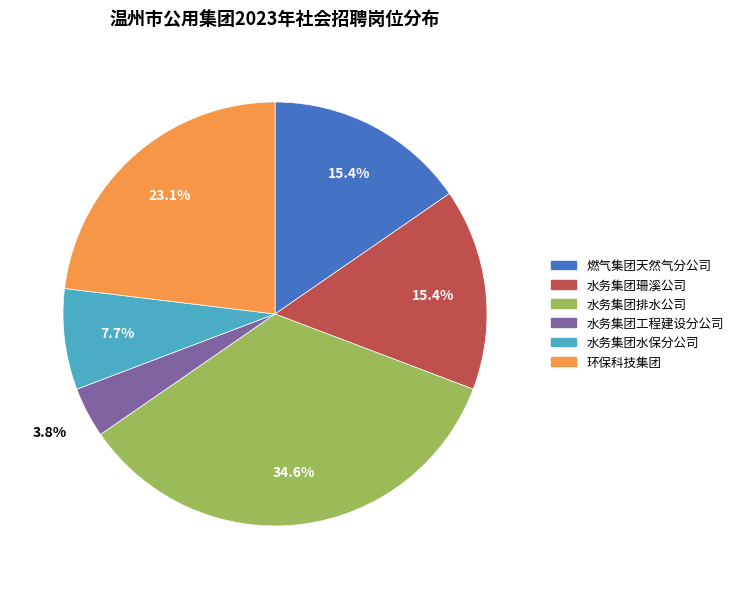

To the nearest percent, what portion does 环保科技集团 represent?

23%